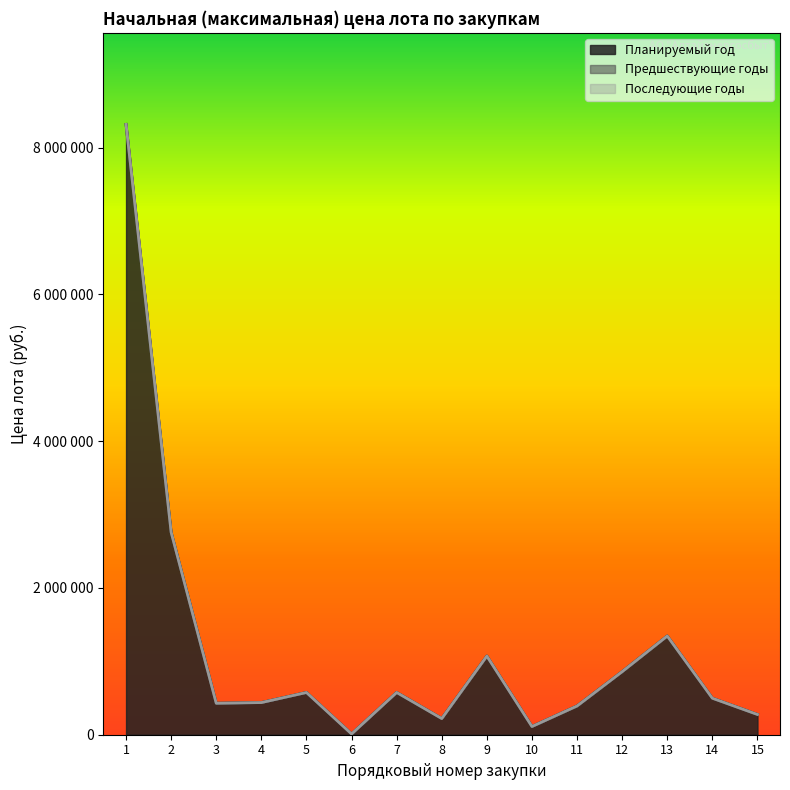

Reading left to right, what are all the values shown in this chart?

Планируемый год: 8315287.0	2757347.1	428836.0	438134.7	575556.7	10576.0	575915.2	220330.4	1071326.9	111861.9	391802.3	859251.1	1345006.5	497364.2	275869.7
Предшествующие годы: 0.0	0.0	0.0	0.0	0.0	0.0	0.0	0.0	0.0	0.0	0.0	0.0	0.0	0.0	0.0
Последующие годы: 0.0	0.0	0.0	0.0	0.0	0.0	0.0	0.0	0.0	0.0	0.0	0.0	0.0	0.0	0.0